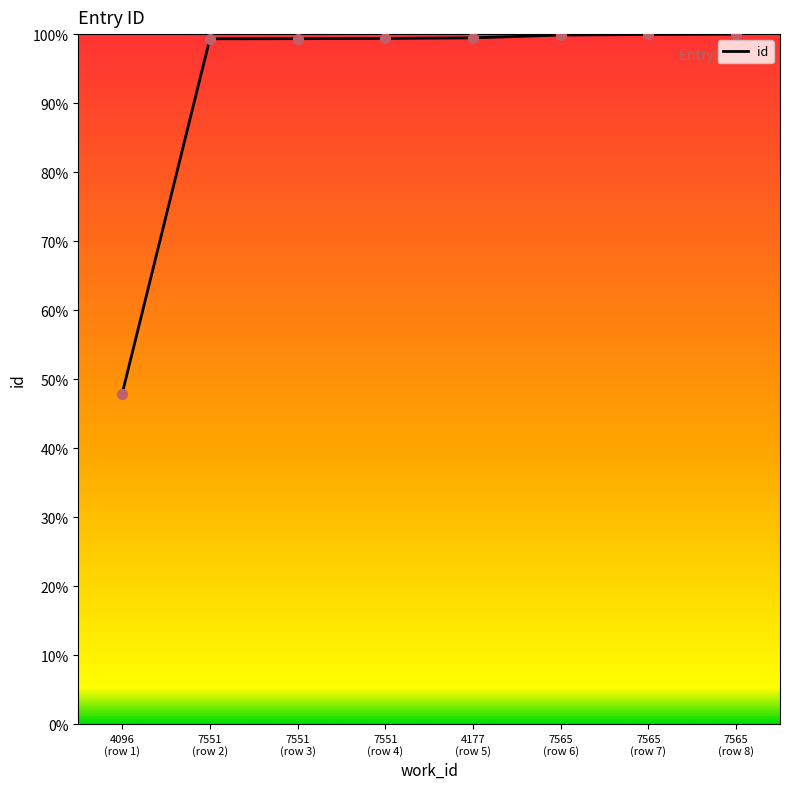

What is the minimum value shown in the chart?

47.9